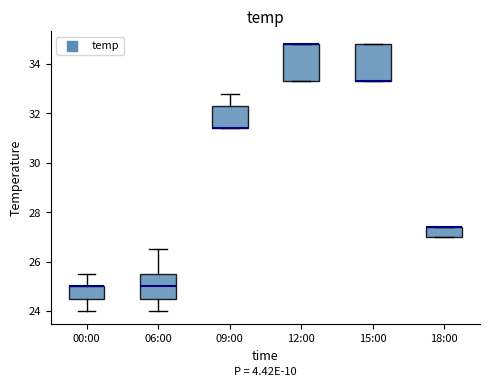

Reading left to right, read every box against the y-axis: the position of its median line, the range the box covers, and the ends of its whiskers. The values are not printed on the chart, so give them approximately, as read against the axis.

00:00: median 25.0 (drawn on the box's upper edge), box 24.6 to 25.0, whiskers 24.0 to 25.6
06:00: median 25.0, box 24.6 to 25.6, whiskers 24.0 to 26.6
09:00: median 31.4 (drawn on the box's lower edge), box 31.4 to 32.4, whiskers 31.4 to 32.8
12:00: median 34.8 (drawn on the box's upper edge), box 33.4 to 34.8, whiskers 33.4 to 34.8
15:00: median 33.4 (drawn on the box's lower edge), box 33.4 to 34.8, whiskers 33.4 to 34.8
18:00: median 27.4 (drawn on the box's upper edge), box 27.0 to 27.4, whiskers 27.0 to 27.4